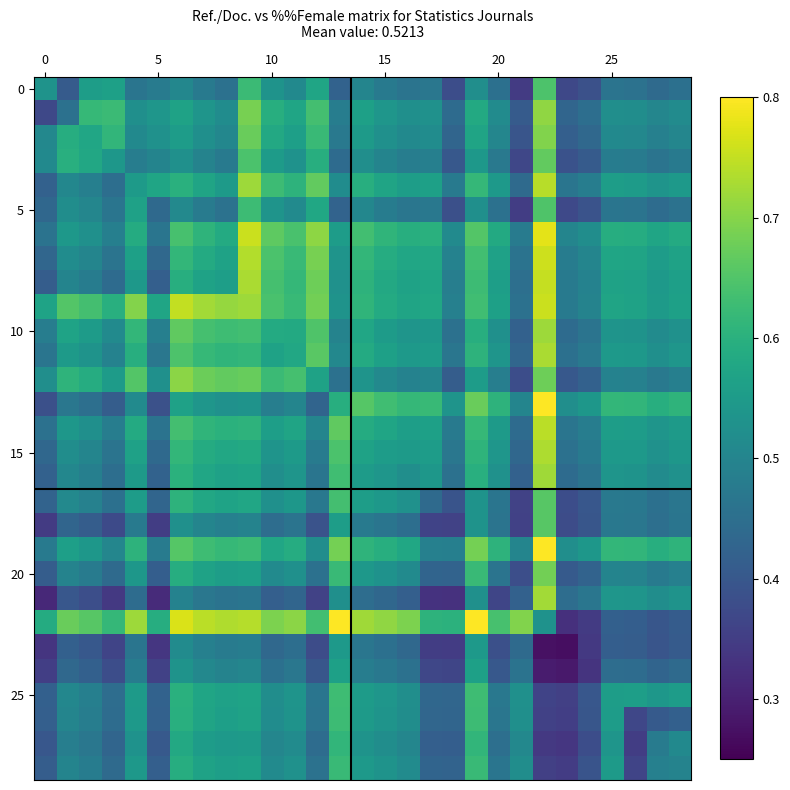

Which label corresponds to the largest value in the chart?

22